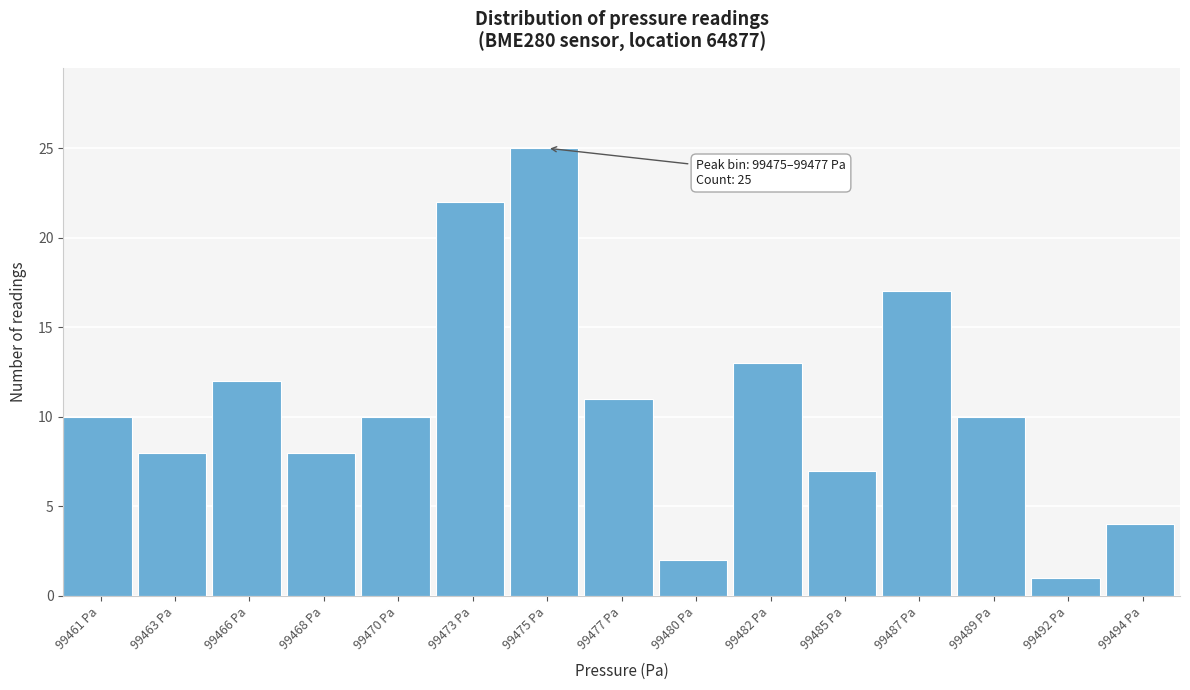

Reading left to right, what are all the values shown in this chart?

99461 Pa=10	99463 Pa=8	99466 Pa=12	99468 Pa=8	99470 Pa=10	99473 Pa=22	99475 Pa=25	99477 Pa=11	99480 Pa=2	99482 Pa=13	99485 Pa=7	99487 Pa=17	99489 Pa=10	99492 Pa=1	99494 Pa=4